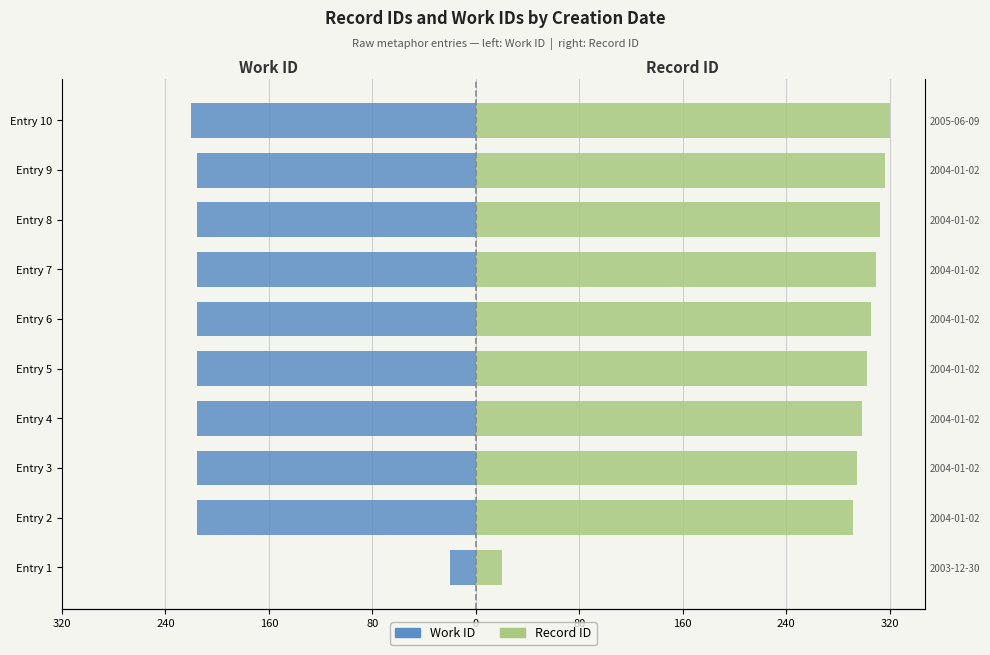

Reading right to left, extract all data points from this chart.

Work ID: -220.0	-215.2	-215.2	-215.2	-215.2	-215.2	-215.2	-215.2	-215.2	-20.0
Record ID: 320.0	316.4	312.9	309.3	305.7	302.1	298.6	295.0	291.4	20.0